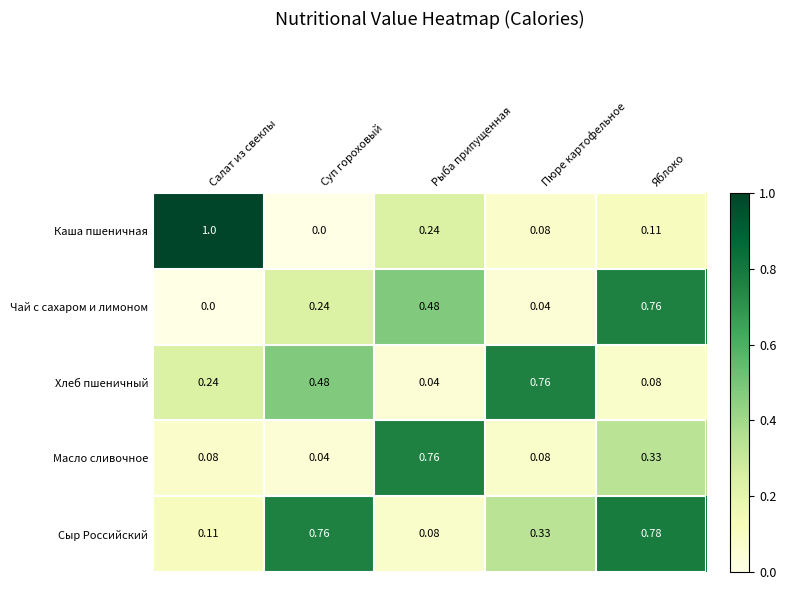

Which series changed the most between Салат из свеклы and Пюре картофельное?

Каша пшеничная